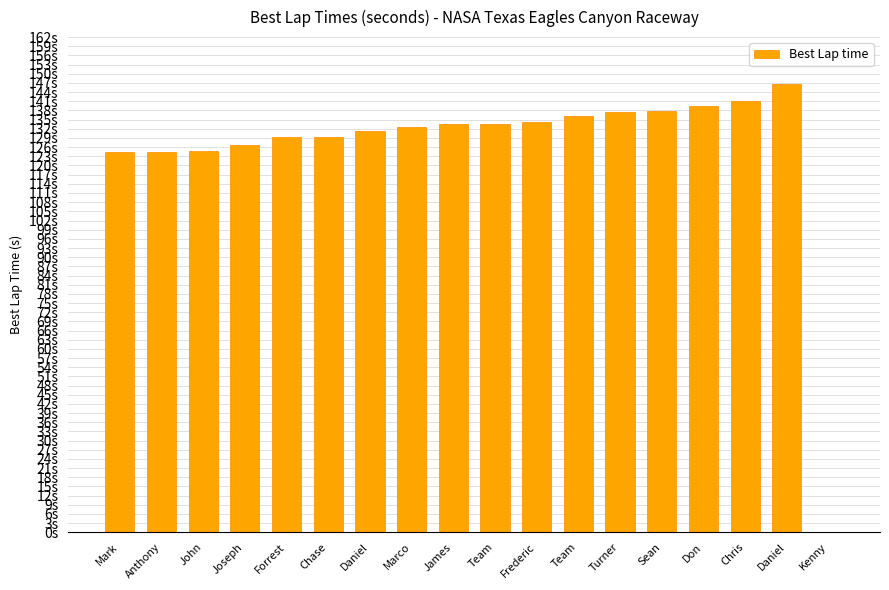

What is the ratio of the value at Chase to the value at Daniel?

1.0